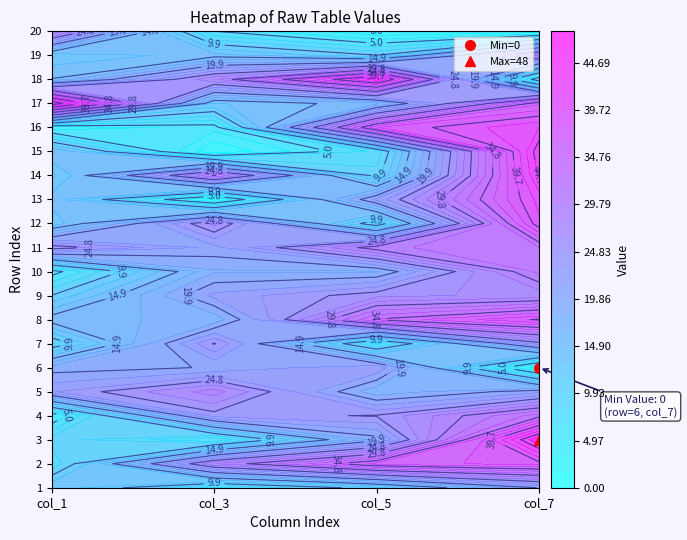

What is the total value across all series at 3?

603